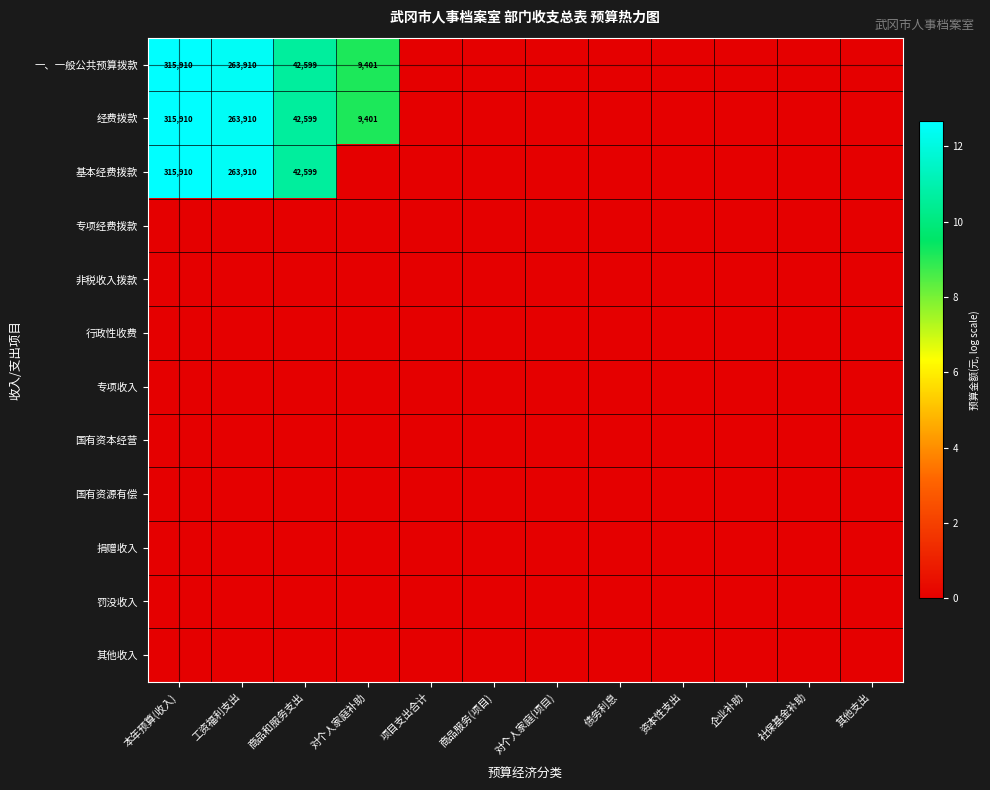

At how many categories does at least one series exceed 8?

4